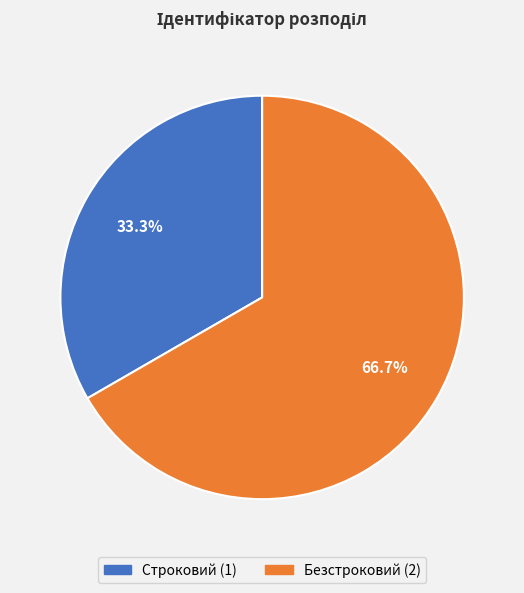

To the nearest percent, what portion does Строковий represent?

33%